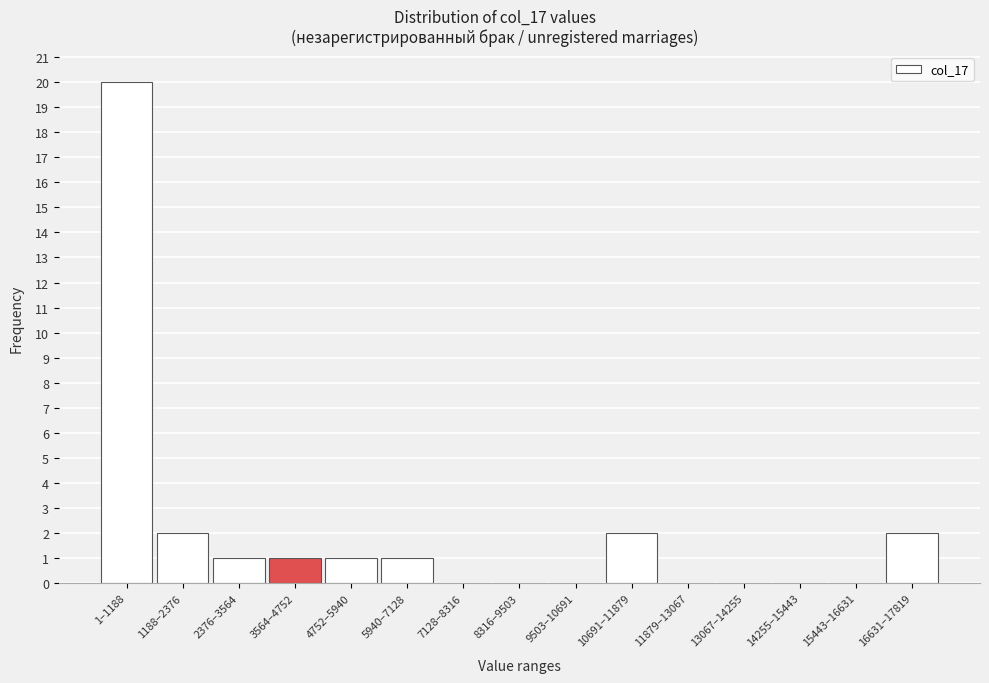

Reading left to right, transcribe all the data shown in this chart.

1–1188=20	1188–2376=2	2376–3564=1	3564–4752=1	4752–5940=1	5940–7128=1	7128–8316=0	8316–9503=0	9503–10691=0	10691–11879=2	11879–13067=0	13067–14255=0	14255–15443=0	15443–16631=0	16631–17819=2